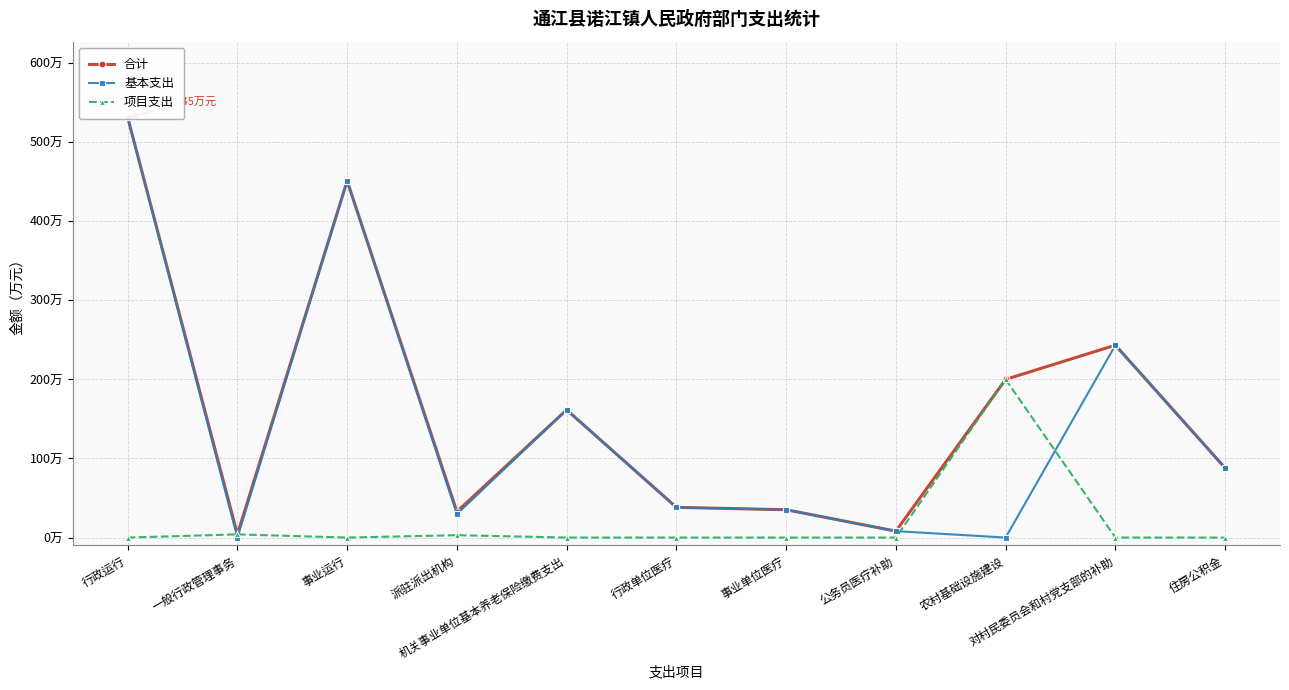

How many interior local valleys does the 基本支出 series have?

3